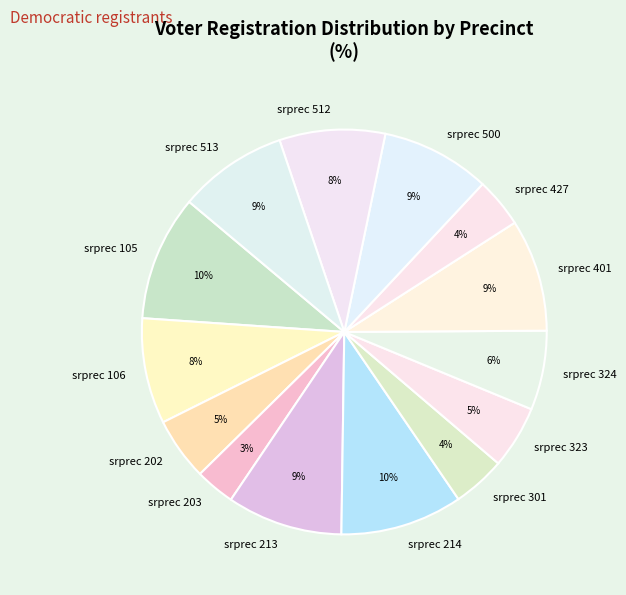

The srprec 202 slice represents 10% of the pie. True or false?

False